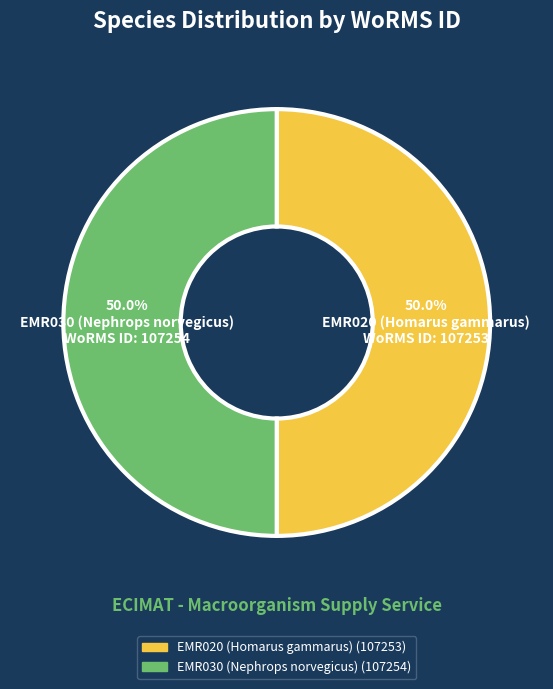

Count the number of slices in the pie.

2